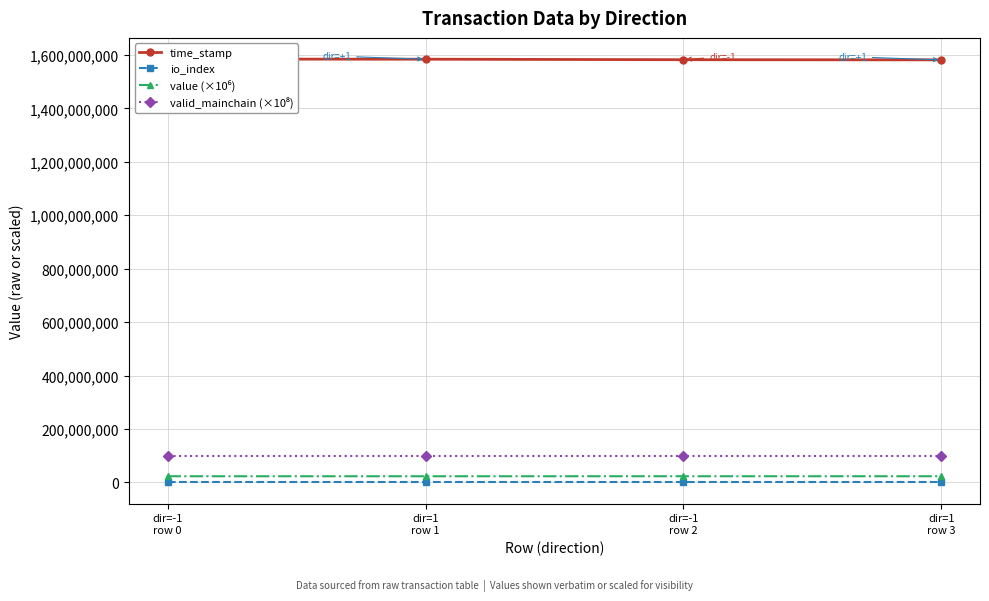

What position from the right is dir=1
row 1?

3